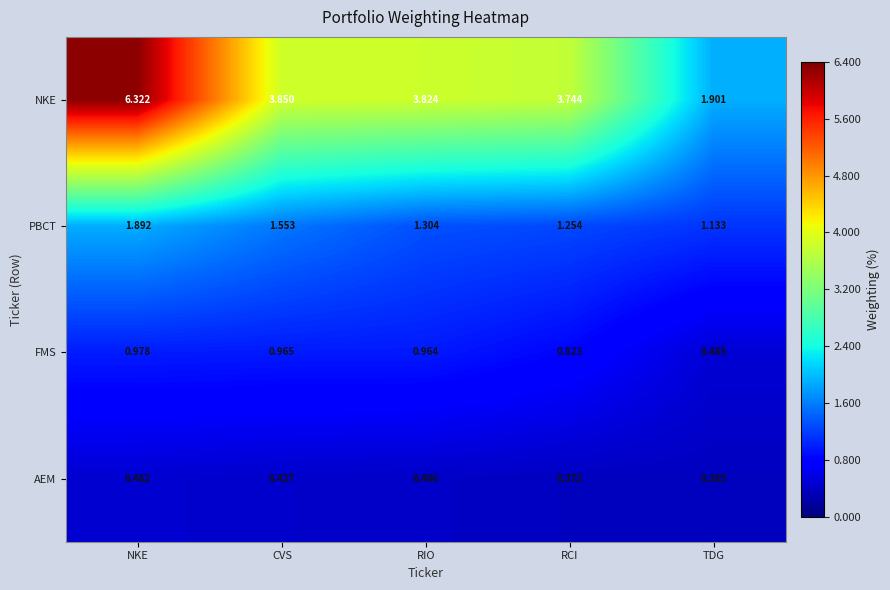

Which series has the largest range (max minus min)?

NKE